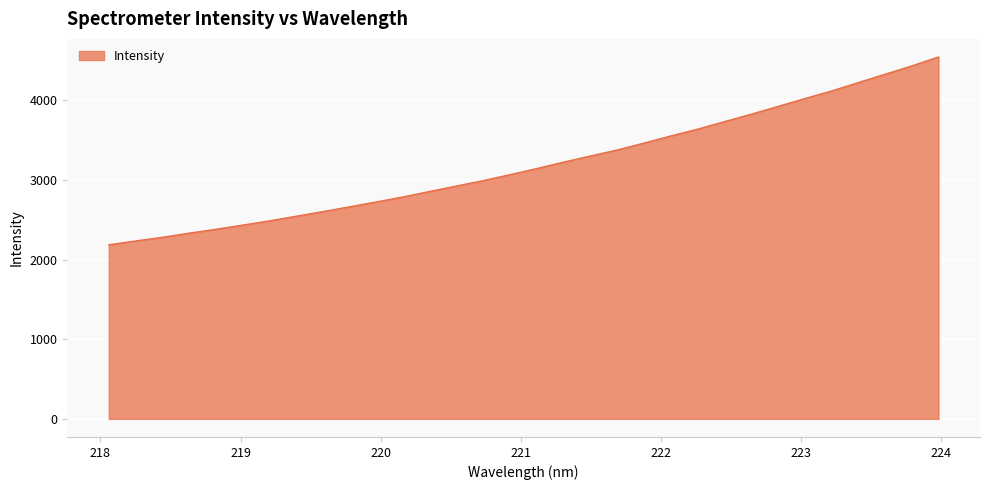

What is the minimum value shown in the chart?

2185.0